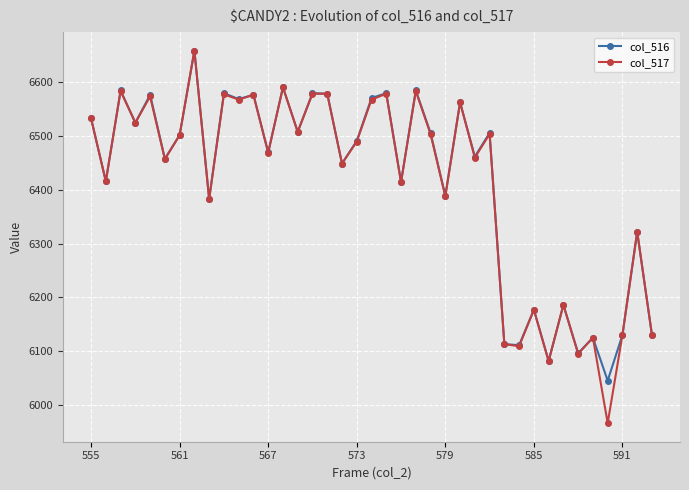

Which series has the widest spread of values?

col_517